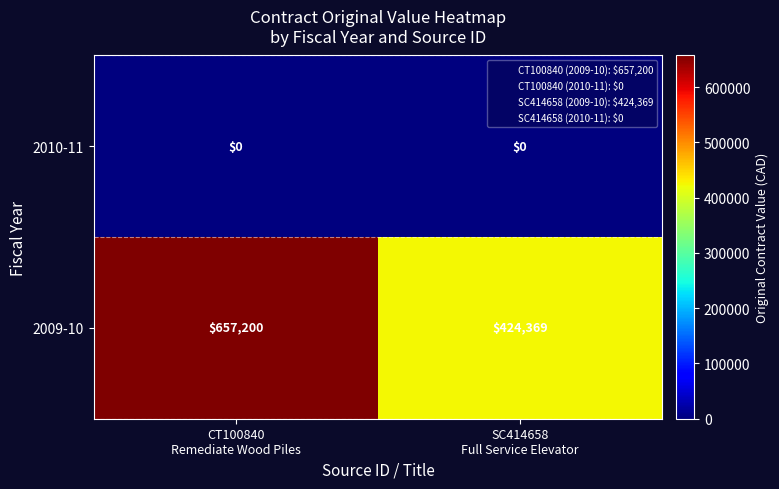

Rank the series by their average value, from lowest to highest.

2010-11, 2009-10